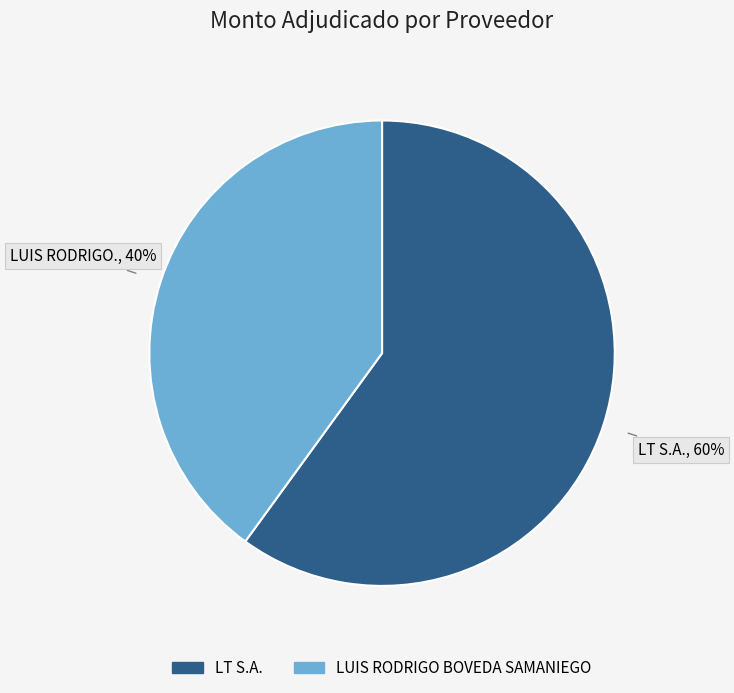

What is the majority slice?

LT S.A.